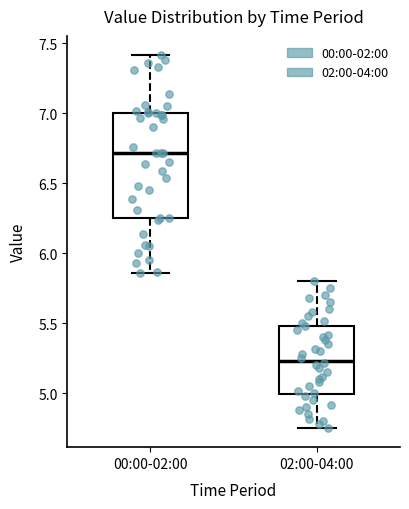

Where does the upper whisker of the box for 02:00-04:00 end on the y-axis? The values are not printed on the chart, so give them approximately, as read against the axis.

5.80